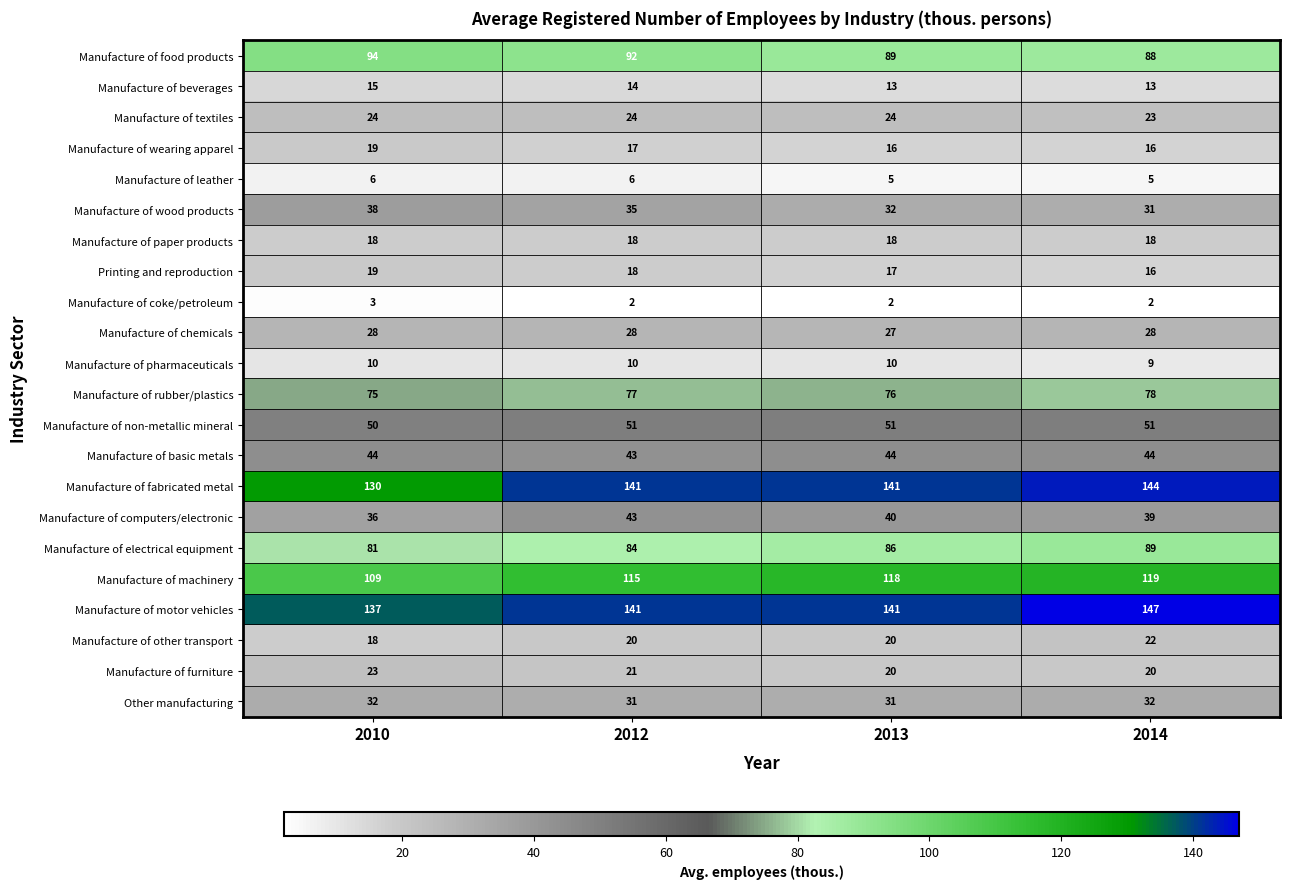

Rank the categories by Printing and reproduction value from lowest to highest.

2014, 2013, 2012, 2010